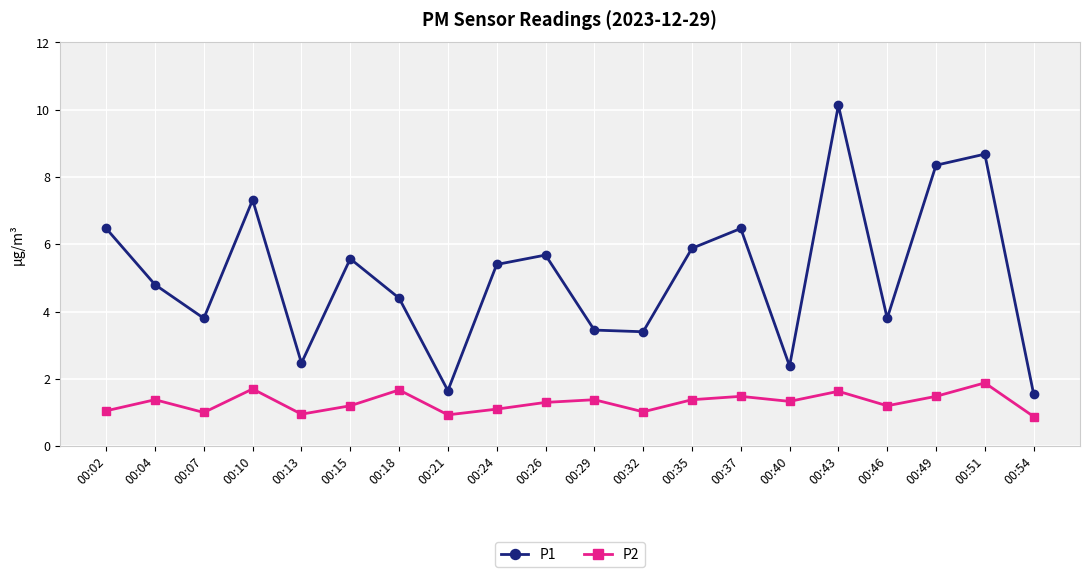

What is the value of the P1 point at the 4th from the left?

7.3